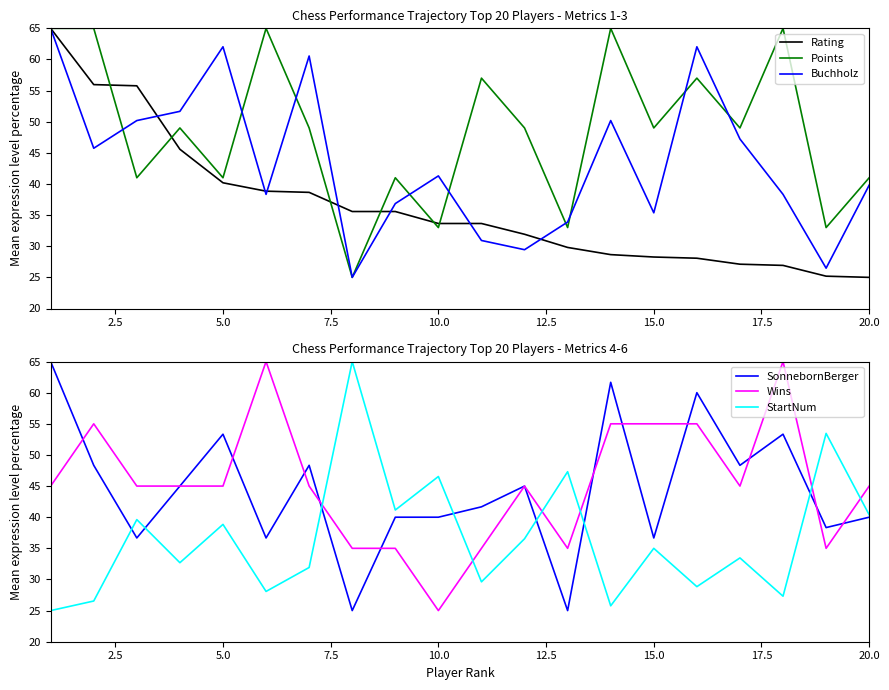

What is the maximum value for Rating?

65.0